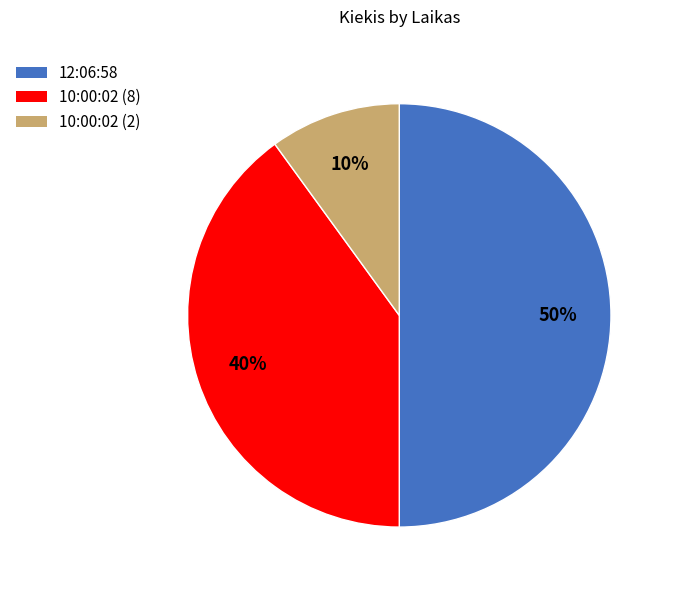

The 12:06:58 slice represents 50% of the pie. True or false?

True